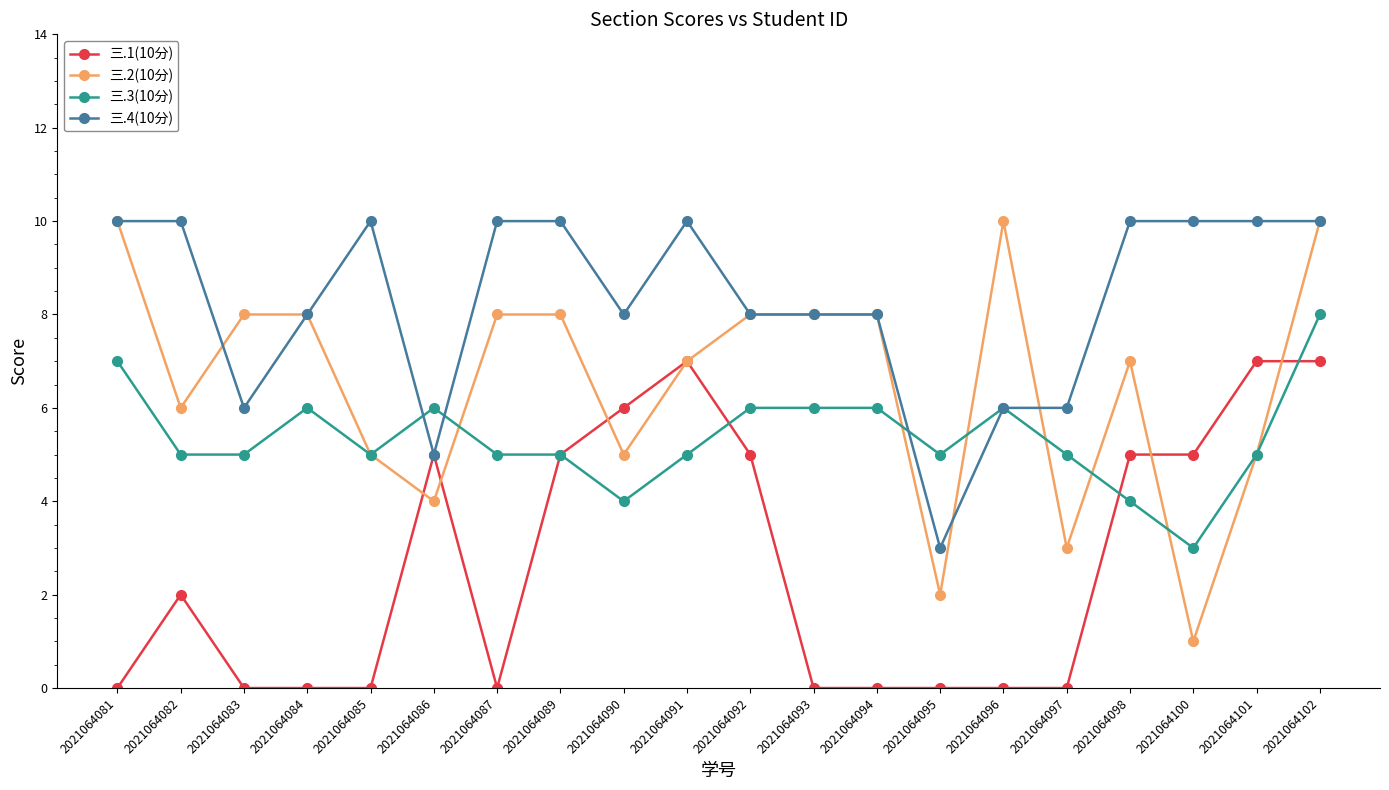

Reading left to right, transcribe all the data shown in this chart.

三.1(10分): 2021064081=0	2021064082=2	2021064083=0	2021064084=0	2021064085=0	2021064086=5	2021064087=0	2021064089=5	2021064090=6	2021064091=7	2021064092=5	2021064093=0	2021064094=0	2021064095=0	2021064096=0	2021064097=0	2021064098=5	2021064100=5	2021064101=7	2021064102=7
三.2(10分): 2021064081=10	2021064082=6	2021064083=8	2021064084=8	2021064085=5	2021064086=4	2021064087=8	2021064089=8	2021064090=5	2021064091=7	2021064092=8	2021064093=8	2021064094=8	2021064095=2	2021064096=10	2021064097=3	2021064098=7	2021064100=1	2021064101=5	2021064102=10
三.3(10分): 2021064081=7	2021064082=5	2021064083=5	2021064084=6	2021064085=5	2021064086=6	2021064087=5	2021064089=5	2021064090=4	2021064091=5	2021064092=6	2021064093=6	2021064094=6	2021064095=5	2021064096=6	2021064097=5	2021064098=4	2021064100=3	2021064101=5	2021064102=8
三.4(10分): 2021064081=10	2021064082=10	2021064083=6	2021064084=8	2021064085=10	2021064086=5	2021064087=10	2021064089=10	2021064090=8	2021064091=10	2021064092=8	2021064093=8	2021064094=8	2021064095=3	2021064096=6	2021064097=6	2021064098=10	2021064100=10	2021064101=10	2021064102=10